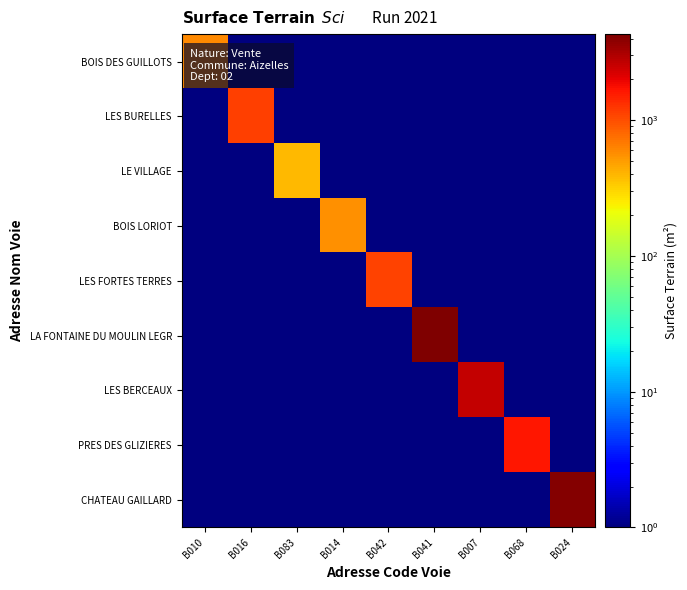

Reading left to right, list all the values displayed in this chart.

BOIS DES GUILLOTS: B010=600.0	B016=0.0	B083=0.0	B014=0.0	B042=0.0	B041=0.0	B007=0.0	B068=0.0	B024=0.0
LES BURELLES: B010=0.0	B016=1160.0	B083=0.0	B014=0.0	B042=0.0	B041=0.0	B007=0.0	B068=0.0	B024=0.0
LE VILLAGE: B010=0.0	B016=0.0	B083=390.0	B014=0.0	B042=0.0	B041=0.0	B007=0.0	B068=0.0	B024=0.0
BOIS LORIOT: B010=0.0	B016=0.0	B083=0.0	B014=550.0	B042=0.0	B041=0.0	B007=0.0	B068=0.0	B024=0.0
LES FORTES TERRES: B010=0.0	B016=0.0	B083=0.0	B014=0.0	B042=1105.0	B041=0.0	B007=0.0	B068=0.0	B024=0.0
LA FONTAINE DU MOULIN LEGR: B010=0.0	B016=0.0	B083=0.0	B014=0.0	B042=0.0	B041=4310.0	B007=0.0	B068=0.0	B024=0.0
LES BERCEAUX: B010=0.0	B016=0.0	B083=0.0	B014=0.0	B042=0.0	B041=0.0	B007=2610.0	B068=0.0	B024=0.0
PRES DES GLIZIERES: B010=0.0	B016=0.0	B083=0.0	B014=0.0	B042=0.0	B041=0.0	B007=0.0	B068=1630.0	B024=0.0
CHATEAU GAILLARD: B010=0.0	B016=0.0	B083=0.0	B014=0.0	B042=0.0	B041=0.0	B007=0.0	B068=0.0	B024=4080.0